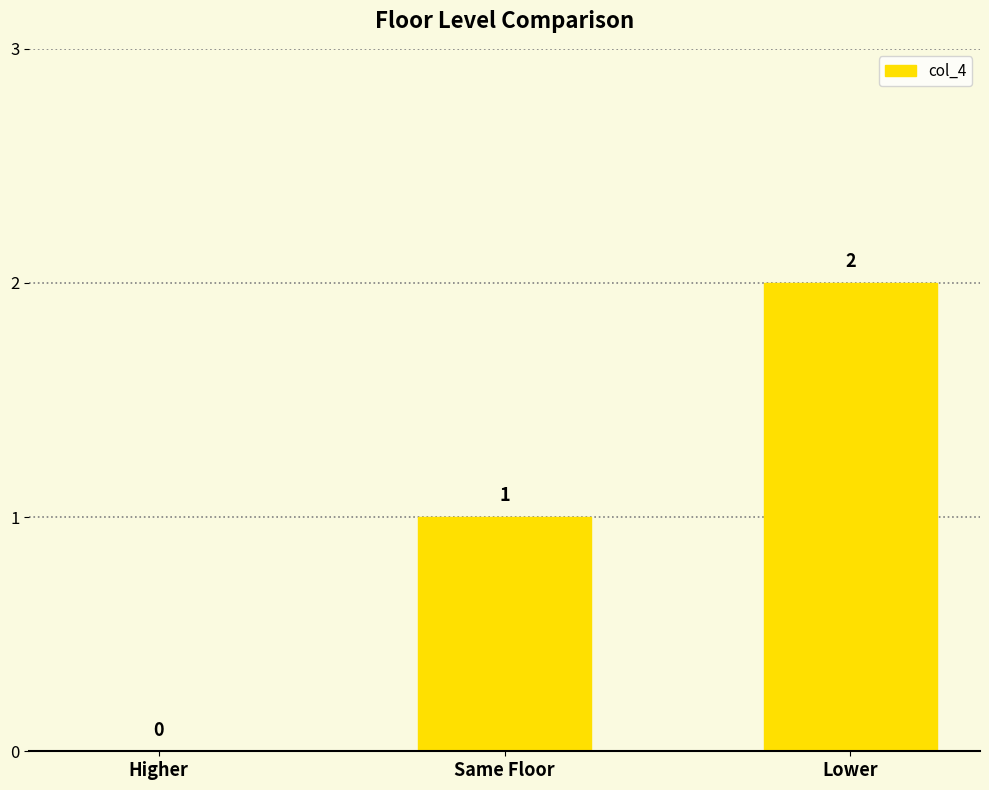

Between Higher and Lower, which is larger?

Lower